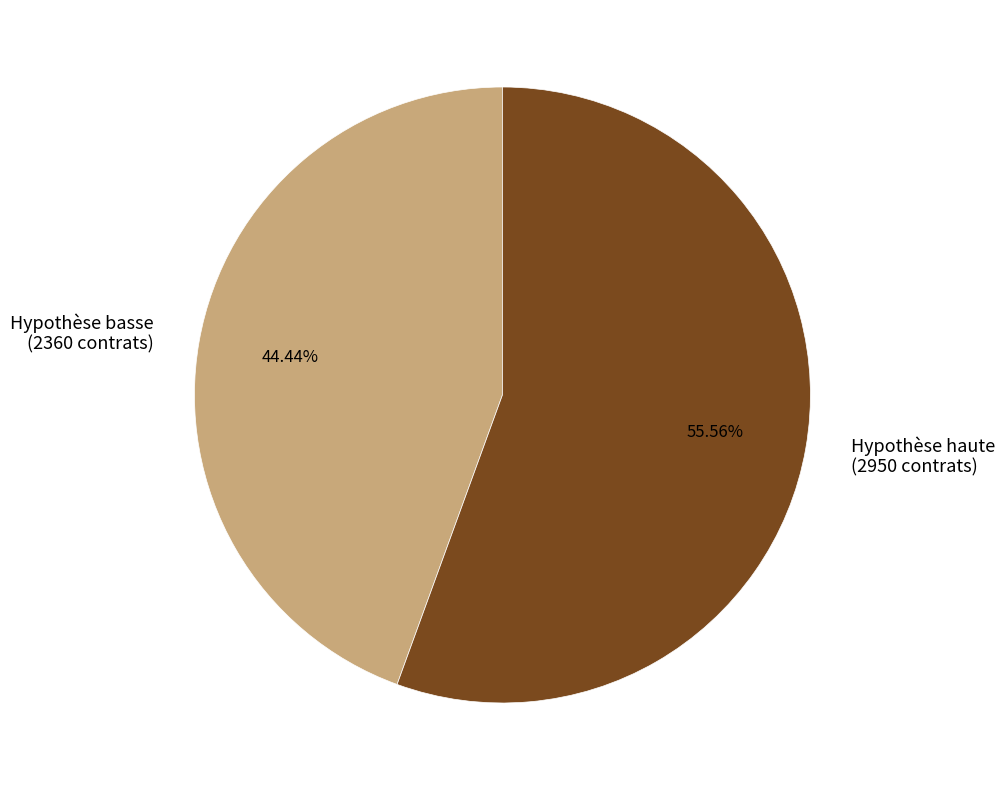

To the nearest percent, what is the difference between the Hypothèse haute and Hypothèse basse slice percentages?

11%